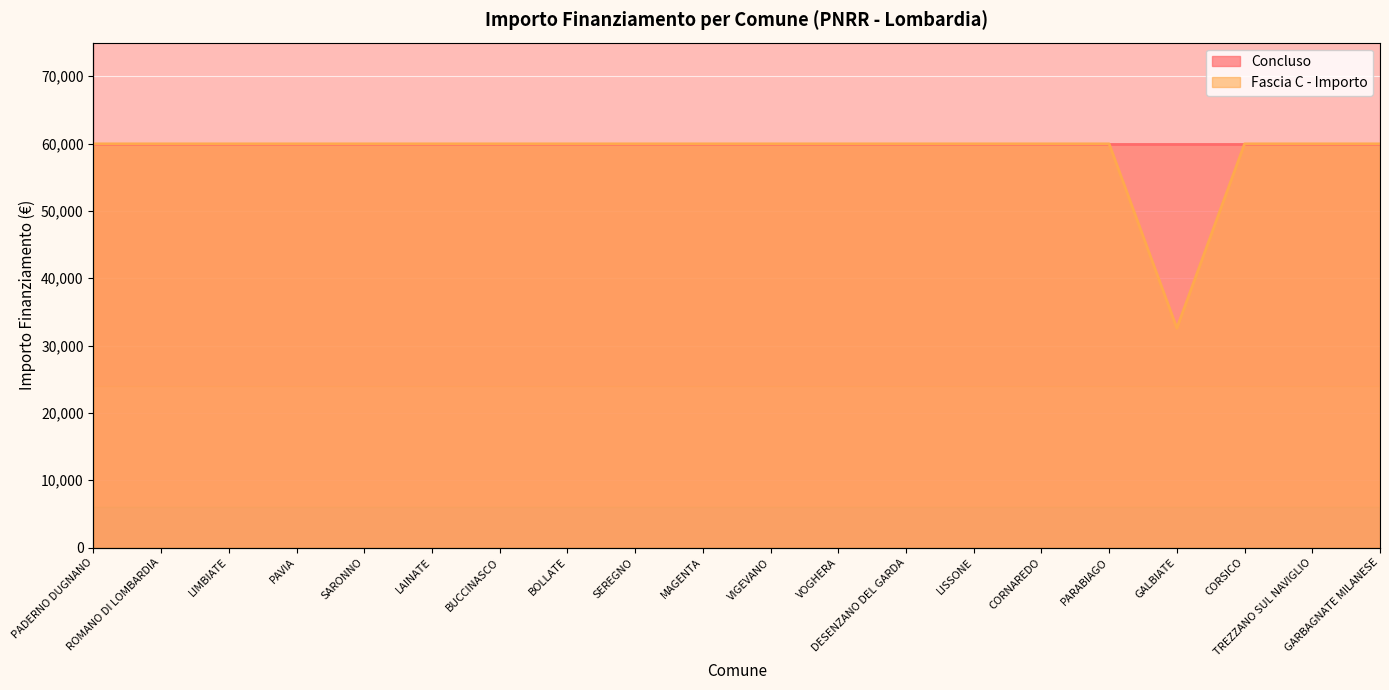

Reading right to left, extract all data points from this chart.

GARBAGNATE MILANESE=59966	TREZZANO SUL NAVIGLIO=59966	CORSICO=59966	GALBIATE=32589	PARABIAGO=59966	CORNAREDO=59966	LISSONE=59966	DESENZANO DEL GARDA=59966	VOGHERA=59966	VIGEVANO=59966	MAGENTA=59966	SEREGNO=59966	BOLLATE=59966	BUCCINASCO=59966	LAINATE=59966	SARONNO=59966	PAVIA=59966	LIMBIATE=59966	ROMANO DI LOMBARDIA=59966	PADERNO DUGNANO=59966